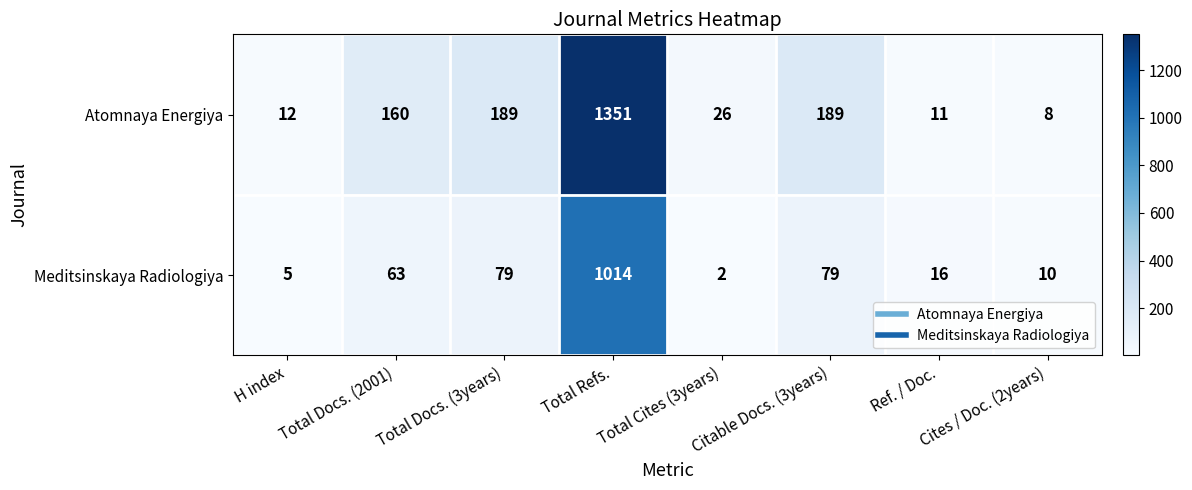

What is the approximate value of Atomnaya Energiya at Citable Docs. (3years)?

189